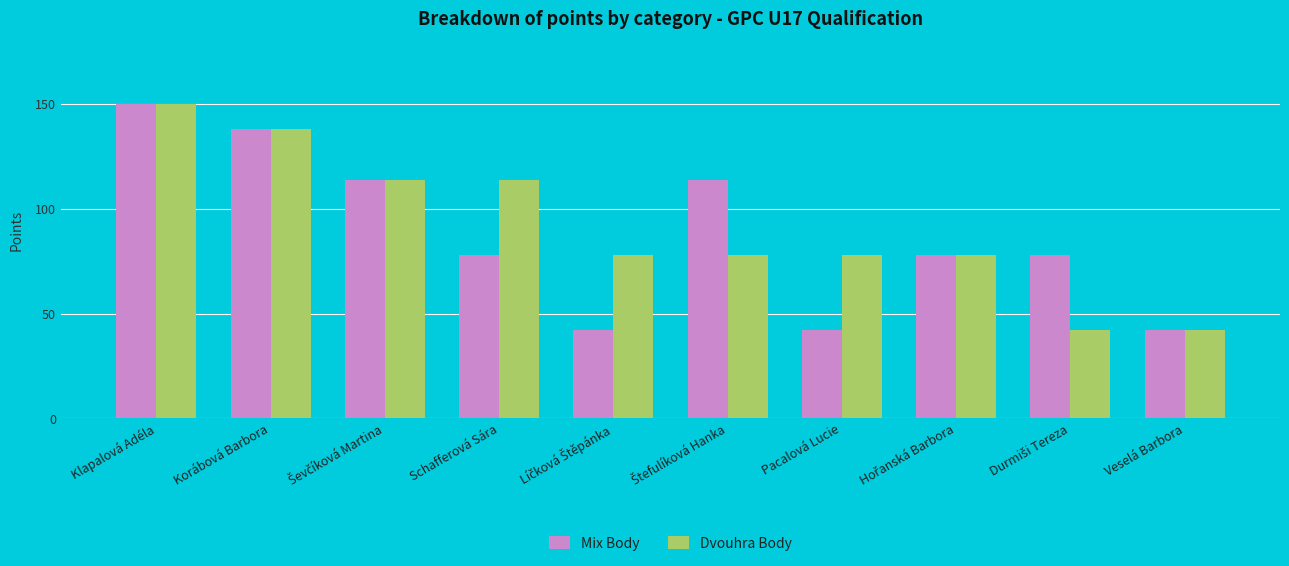

Count the Dvouhra Body values in the range 78 to 114.

6